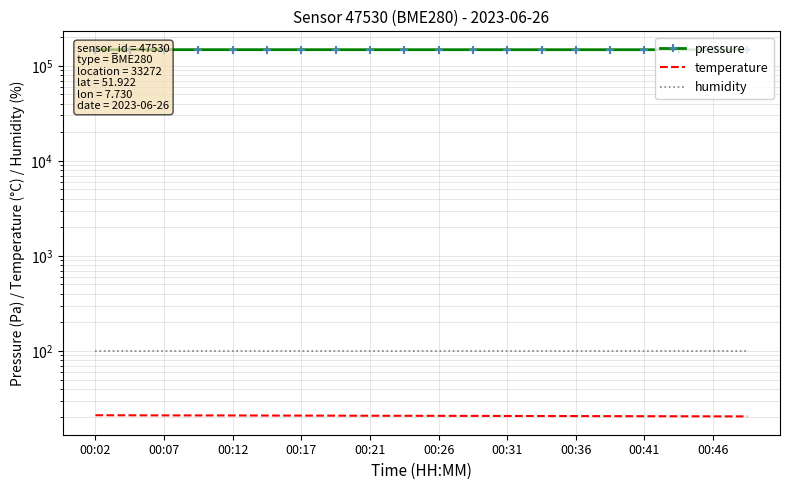

Where is temperature nearest to the value 20?

19